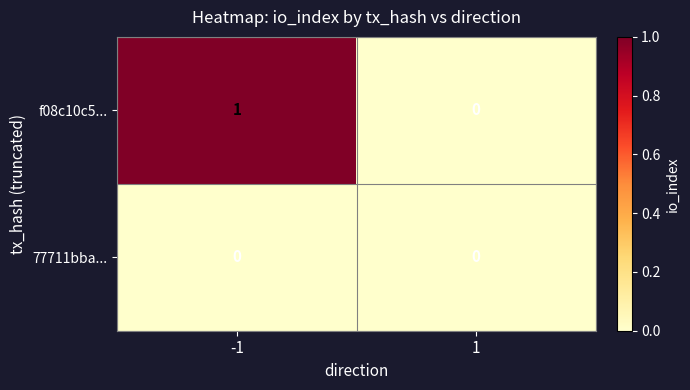

Which series has the largest total across all categories?

f08c10c5...